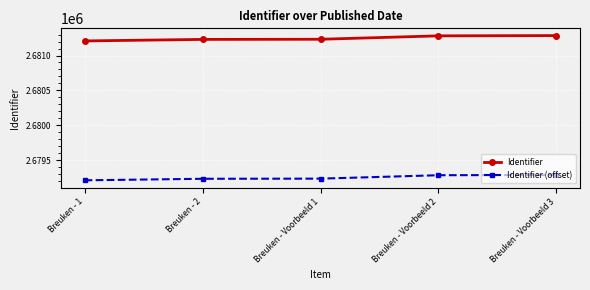

True or false: Identifier (offset) and Identifier cross at least once.

False